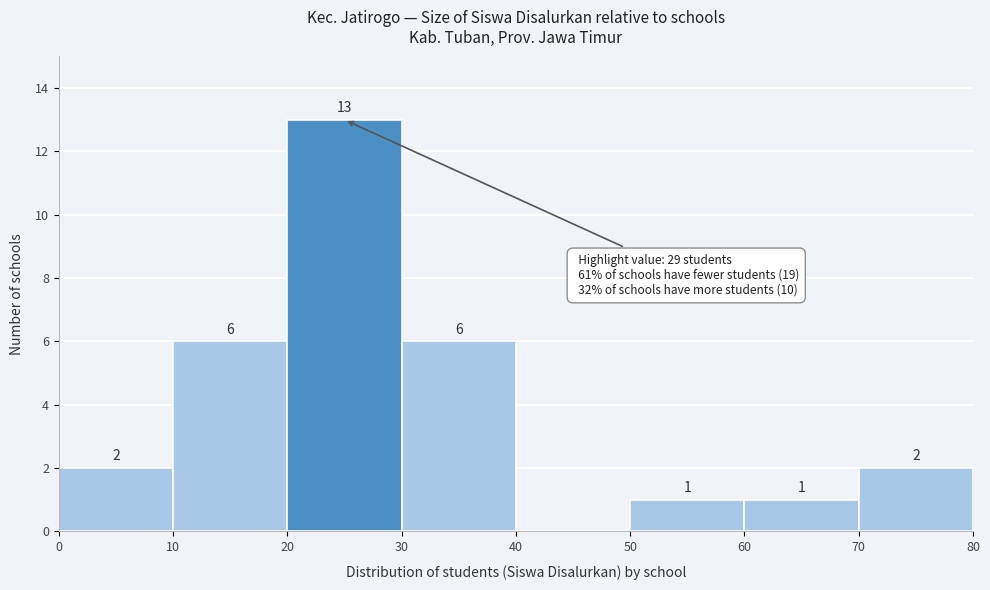

Which range on the x-axis has the tallest bar?

20 to 30